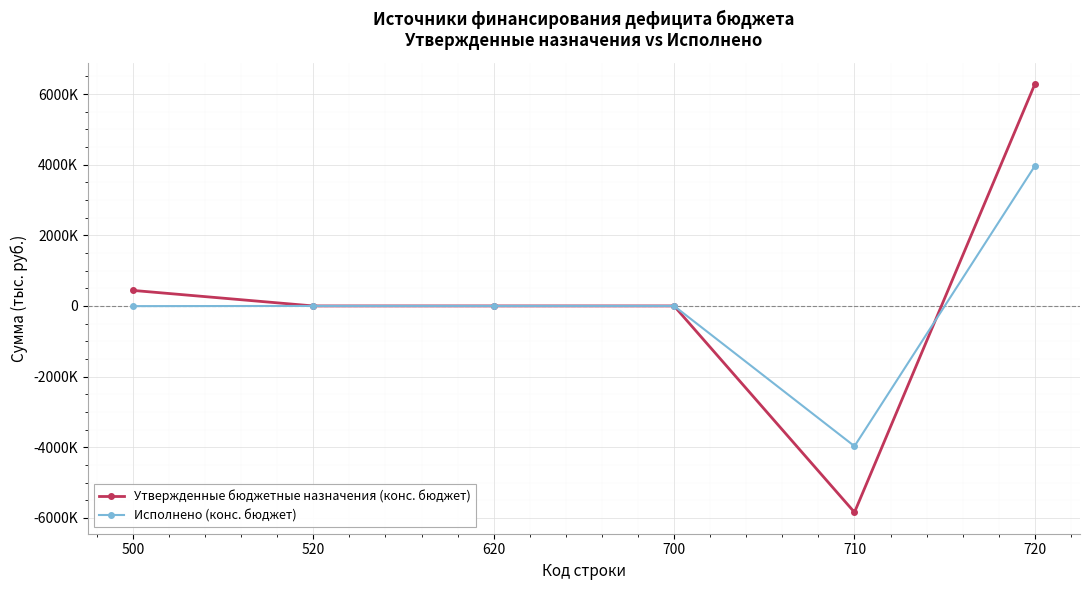

Which series ends up on top after the final intersection of Утвержденные бюджетные назначения (конс. бюджет) and Исполнено (конс. бюджет)?

Утвержденные бюджетные назначения (конс. бюджет)